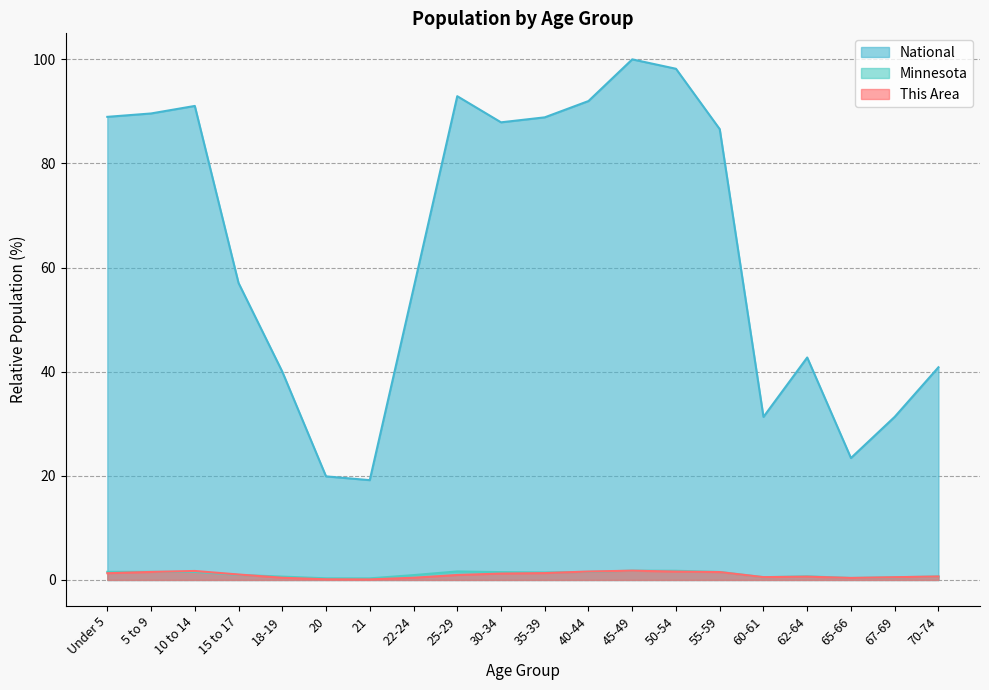

Read the Minnesota value at 67-69.

0.5